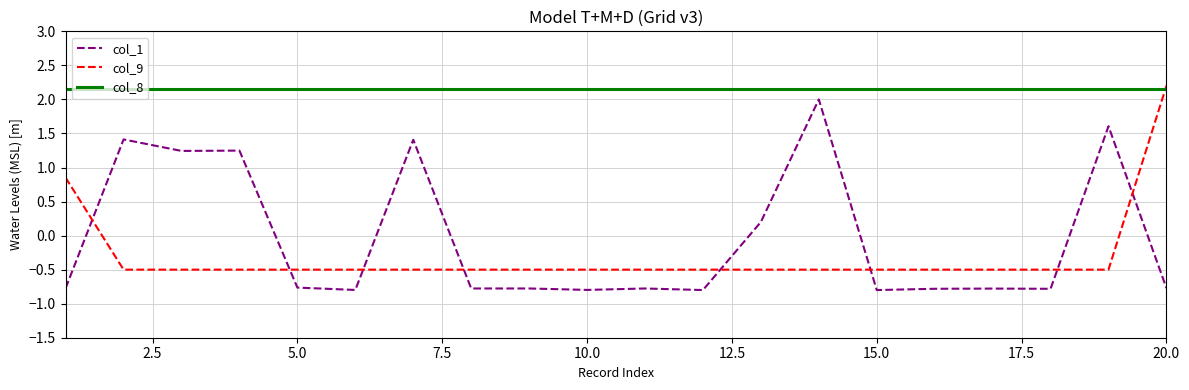

What is the highest value of the col_9 series?

2.2